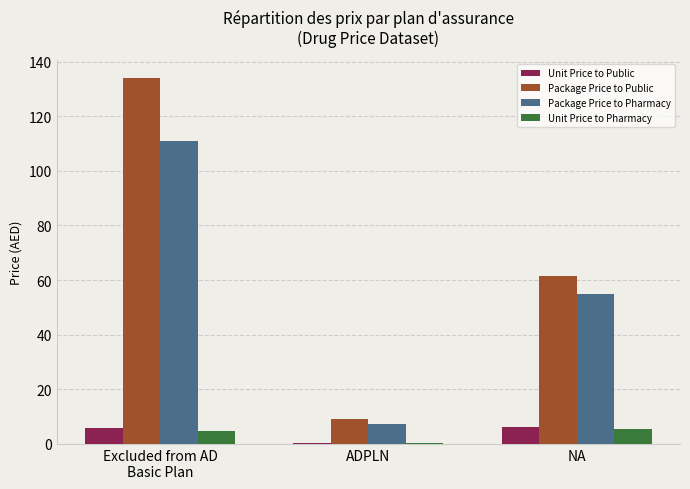

At which label is Package Price to Public closest to 71?

NA